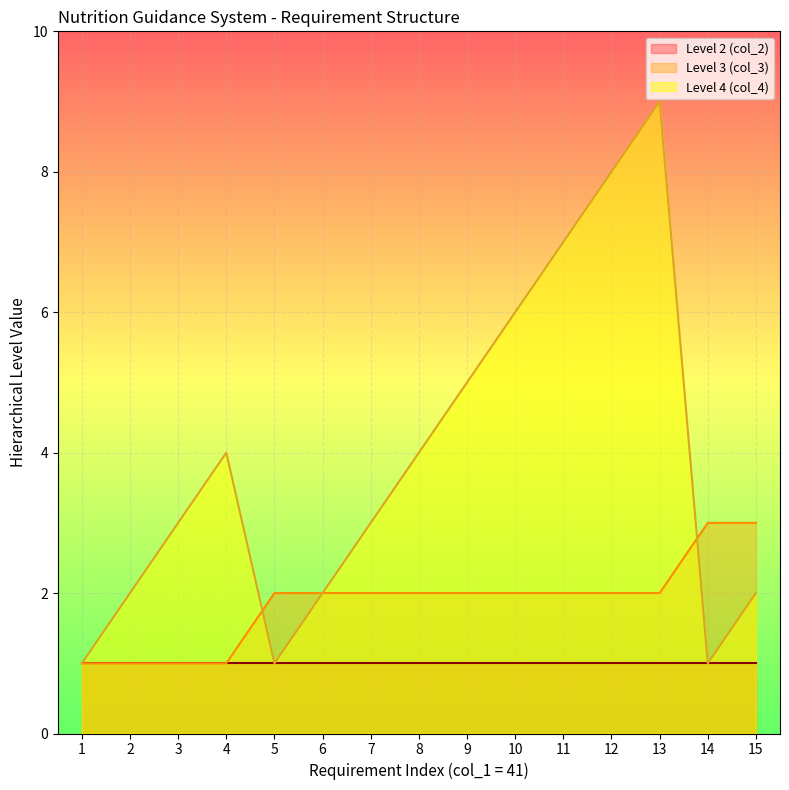

True or false: Level 2 (col_2) has a value of 0 at 9.

False